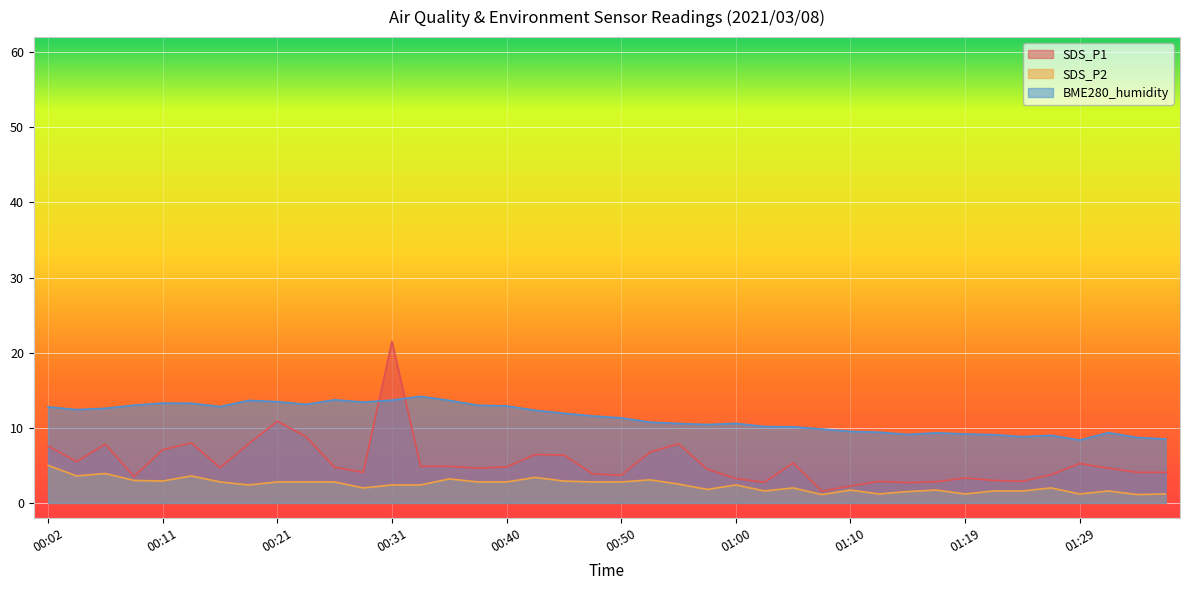

Reading left to right, extract all data points from this chart.

SDS_P1: 7.6	5.5	7.8	3.5	7.1	8.0	4.7	7.9	10.9	8.8	4.8	4.1	21.5	4.9	4.9	4.6	4.8	6.5	6.4	3.9	3.7	6.8	7.9	4.5	3.2	2.8	5.3	1.6	2.2	2.9	2.7	2.8	3.3	3.0	2.9	3.8	5.2	4.6	4.1	4.1
SDS_P2: 5.0	3.6	3.9	3.0	2.9	3.6	2.8	2.4	2.8	2.8	2.8	2.0	2.4	2.4	3.2	2.8	2.8	3.4	2.9	2.8	2.8	3.1	2.5	1.8	2.4	1.6	2.0	1.1	1.7	1.2	1.5	1.7	1.2	1.6	1.6	2.0	1.2	1.6	1.1	1.2
BME280_humidity: 12.8	12.4	12.6	13.0	13.3	13.3	12.8	13.7	13.5	13.1	13.7	13.4	13.7	14.2	13.7	13.0	12.9	12.3	11.9	11.6	11.3	10.8	10.6	10.4	10.6	10.2	10.1	9.8	9.5	9.4	9.1	9.3	9.2	9.1	8.8	9.0	8.4	9.4	8.7	8.5